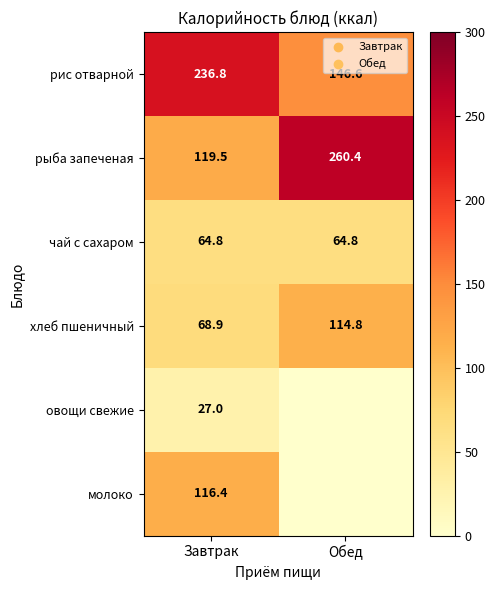

What is the sum of the хлеб пшеничный values at Обед and Завтрак?

183.7